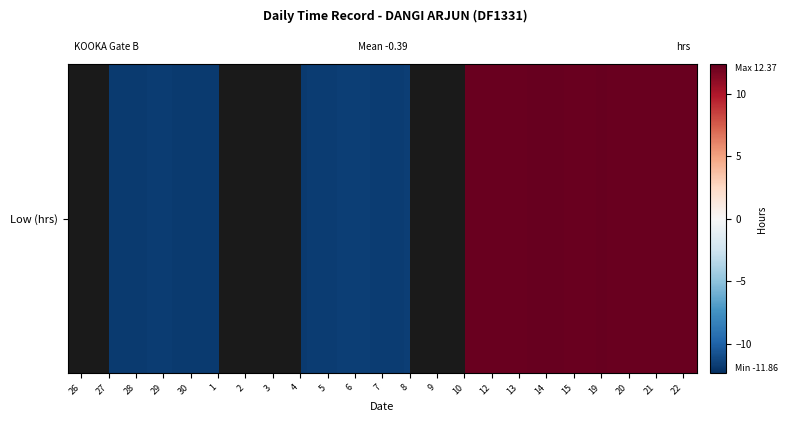

How many distinct data groups are displayed?

1